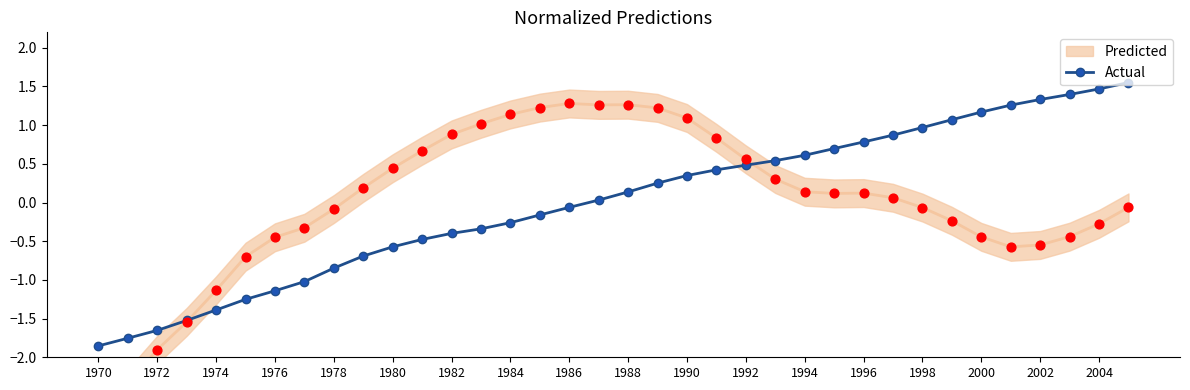

True or false: Actual has a value of 0.8 at 2004.

False